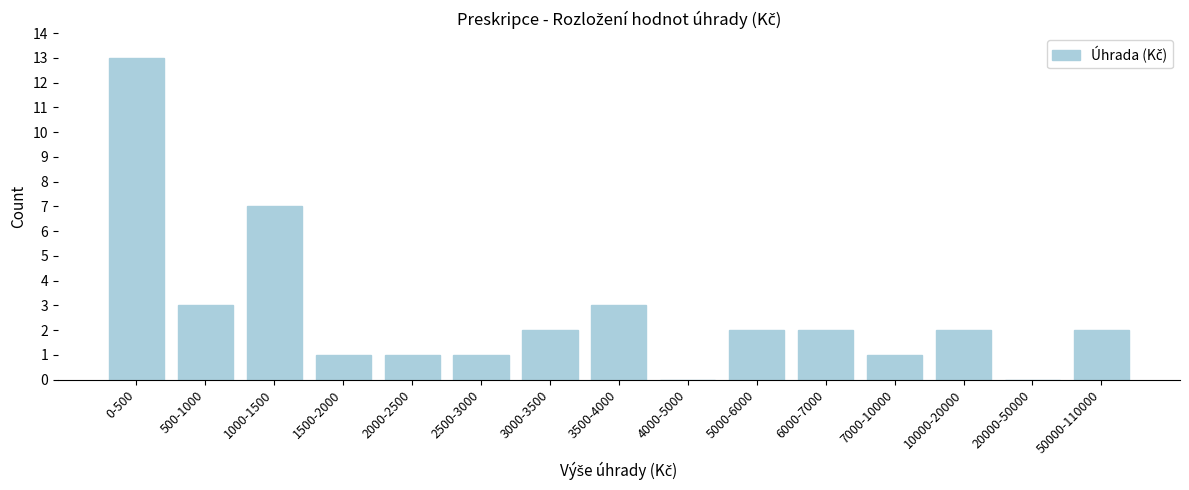

Reading left to right, transcribe all the data shown in this chart.

0-500=13	500-1000=3	1000-1500=7	1500-2000=1	2000-2500=1	2500-3000=1	3000-3500=2	3500-4000=3	4000-5000=0	5000-6000=2	6000-7000=2	7000-10000=1	10000-20000=2	20000-50000=0	50000-110000=2